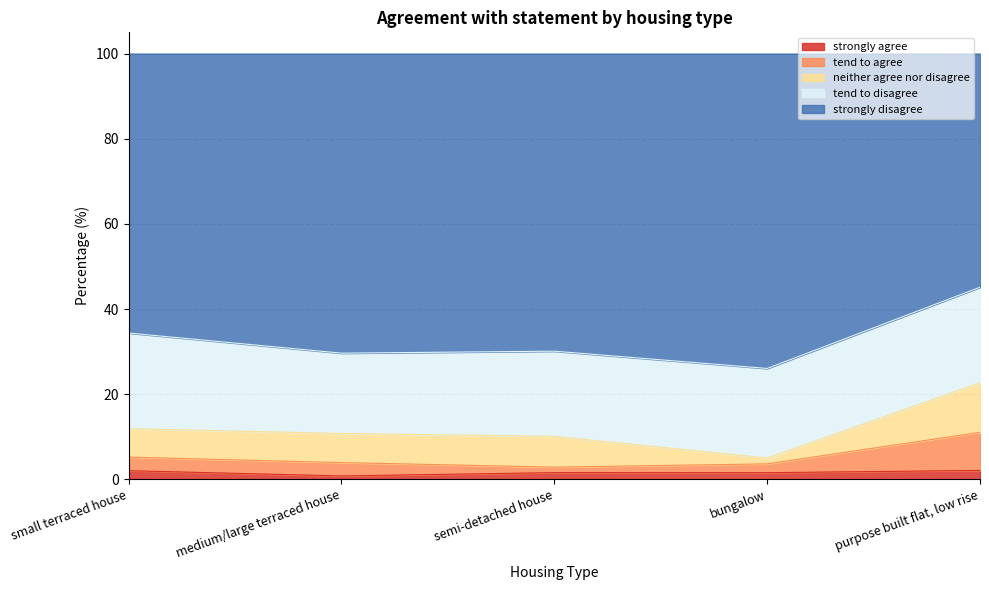

True or false: strongly agree and tend to agree cross at least once.

False